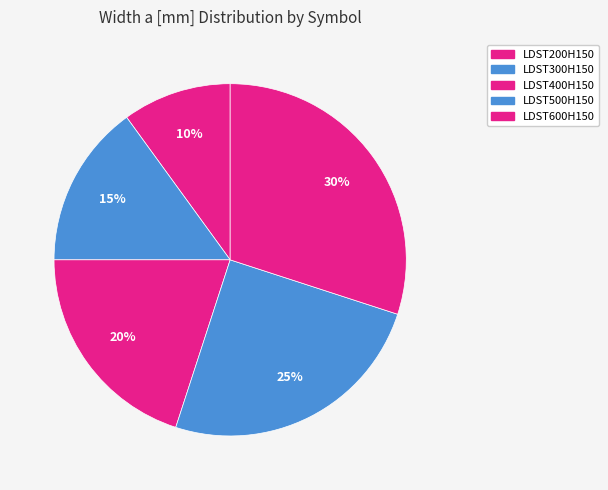

The LDST200H150 slice represents 1% of the pie. True or false?

False